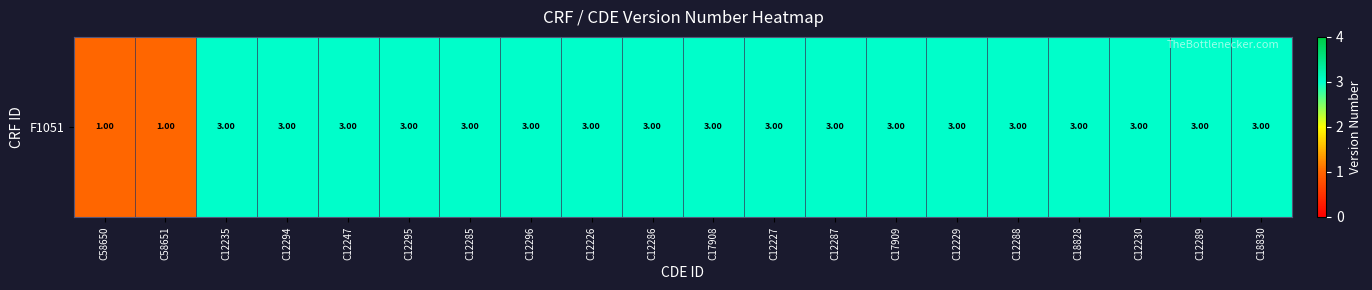

What is the maximum value shown in the chart?

3